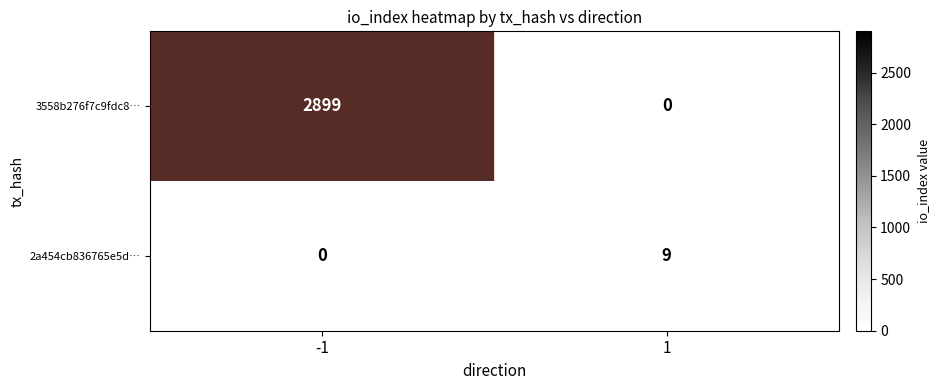

What is the difference between the 3558b276f7c9fdc8… values at -1 and 1?

2899